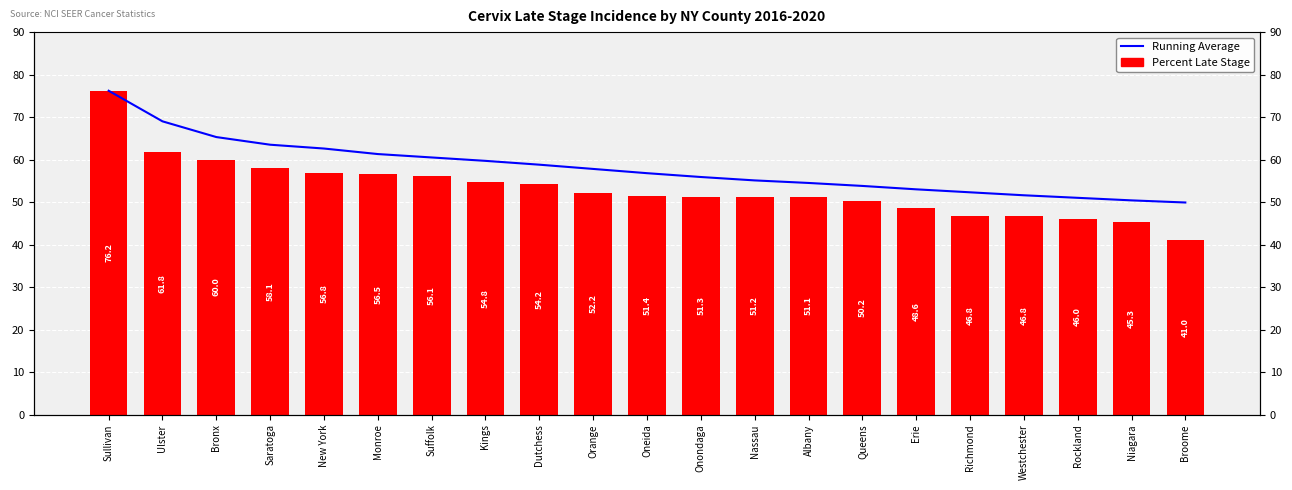

Which category has the lowest value across all series?

Broome